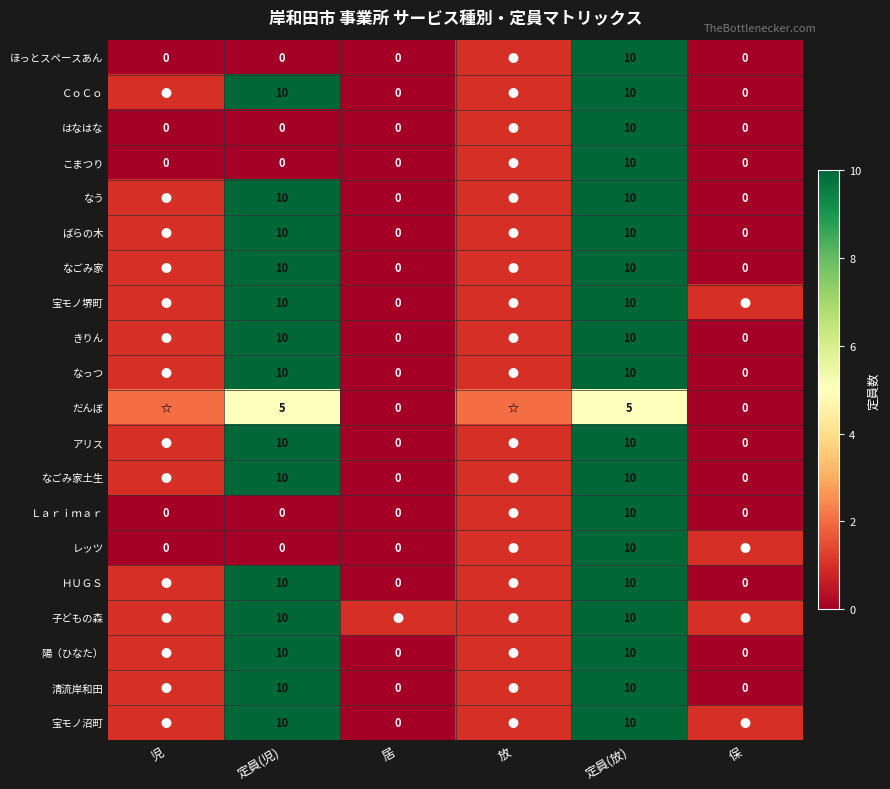

What is the total value across all series at 定員(児)?

145